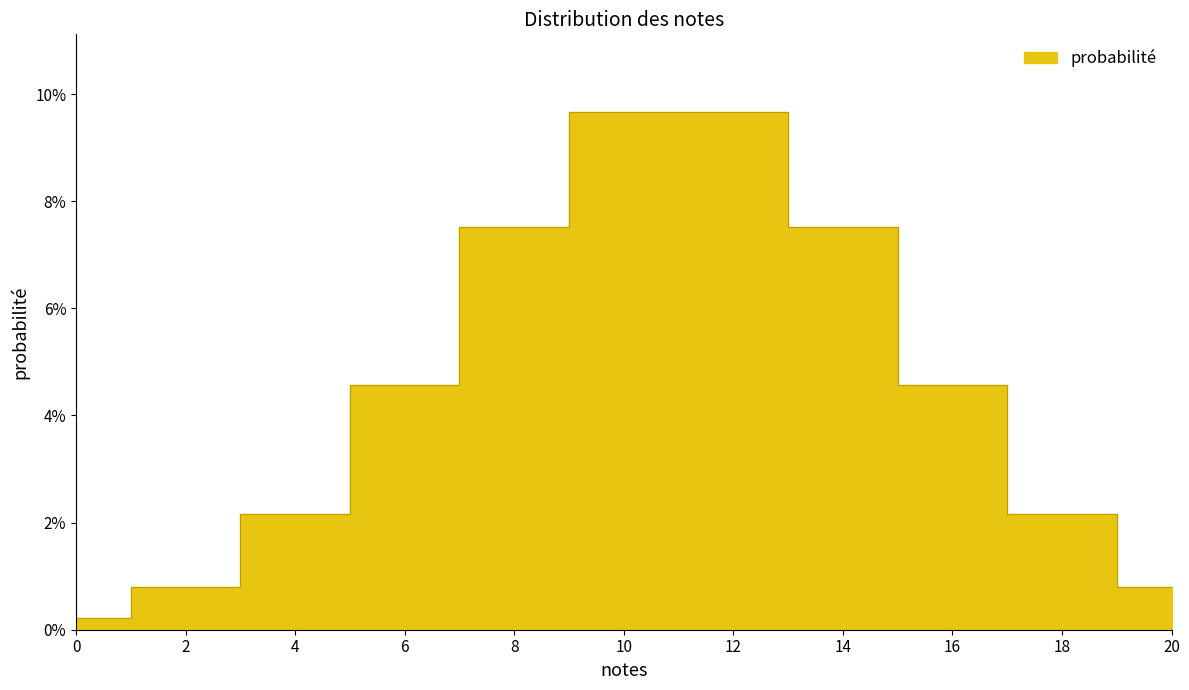

Rank the categories by value from lowest to highest.

0, 2, 20, 4, 18, 6, 16, 8, 14, 10, 12